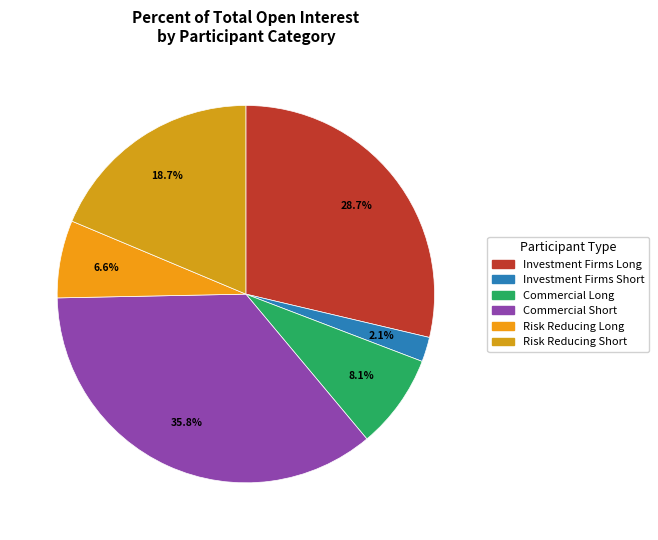

How many segments does this pie chart have?

6